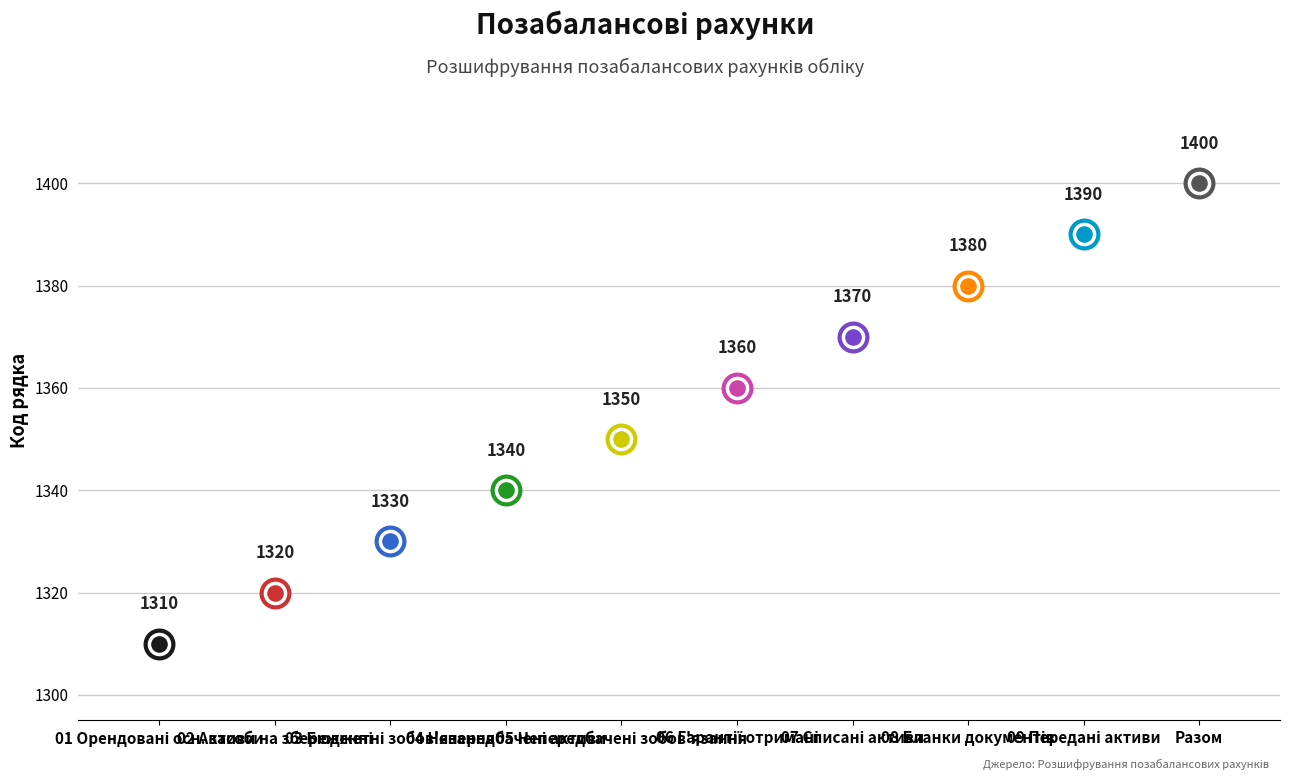

What is the change in value from 1370 to 1380?

+10